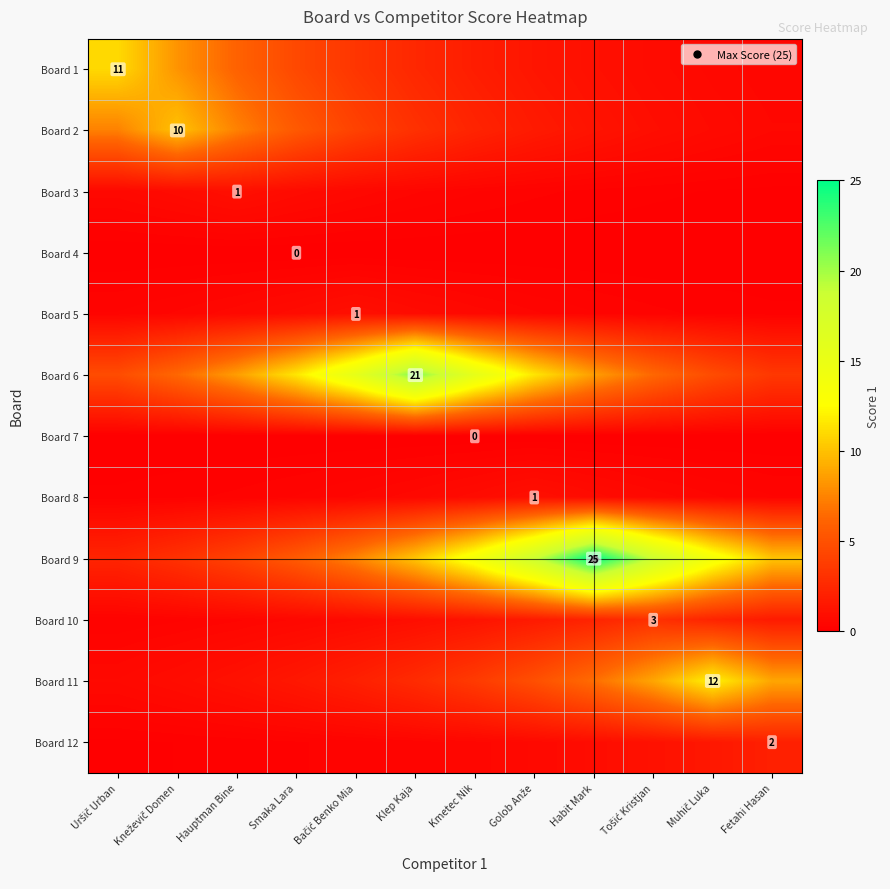

Is the value of Board 12 at Fetahi Hasan greater than the value of Board 2 at Uršič Urban?

No